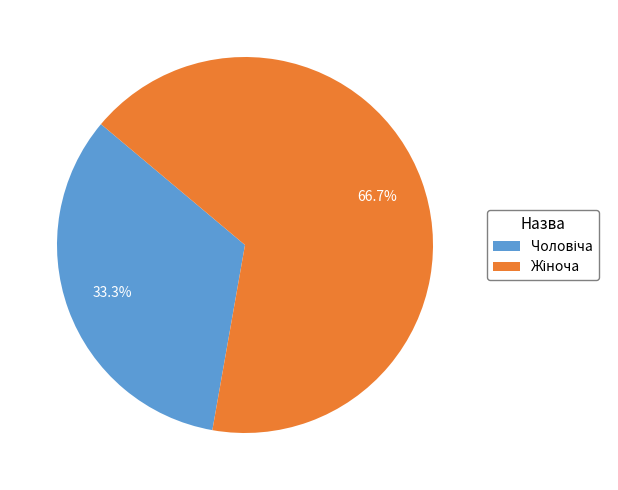

Is there any slice that represents more than half of the pie?

Yes